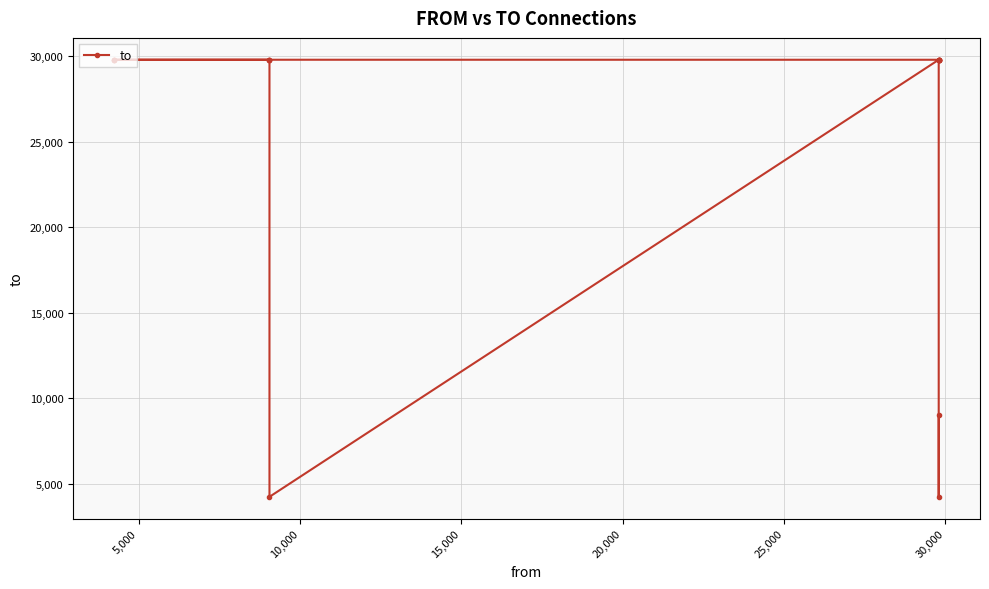

Does the chart have visible grid lines?

Yes